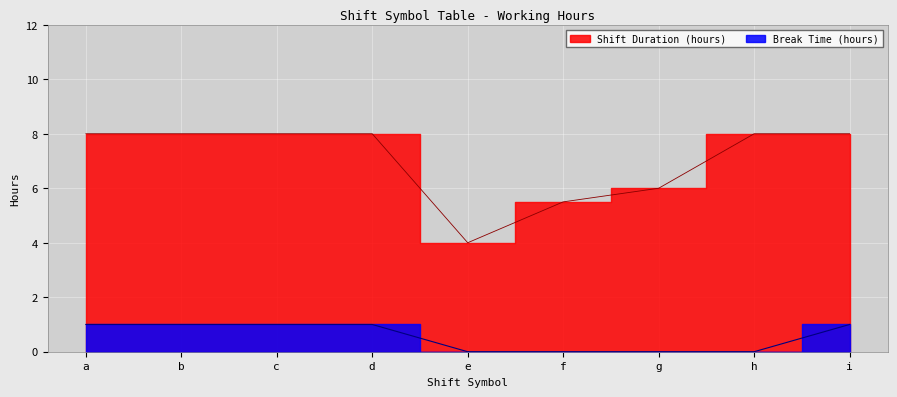

Reading right to left, what are all the values shown in this chart?

Shift Duration (hours): 8.0	8.0	6.0	5.5	4.0	8.0	8.0	8.0	8.0
Break Time (hours): 1.0	0.0	0.0	0.0	0.0	1.0	1.0	1.0	1.0